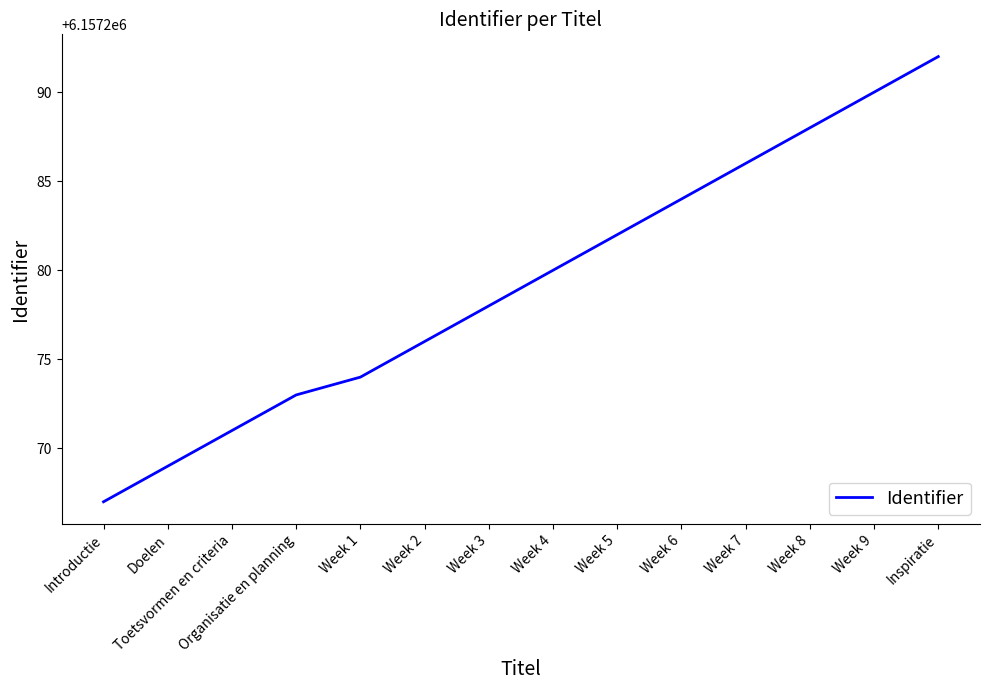

True or false: the data has more than 1 interior local peaks.

False